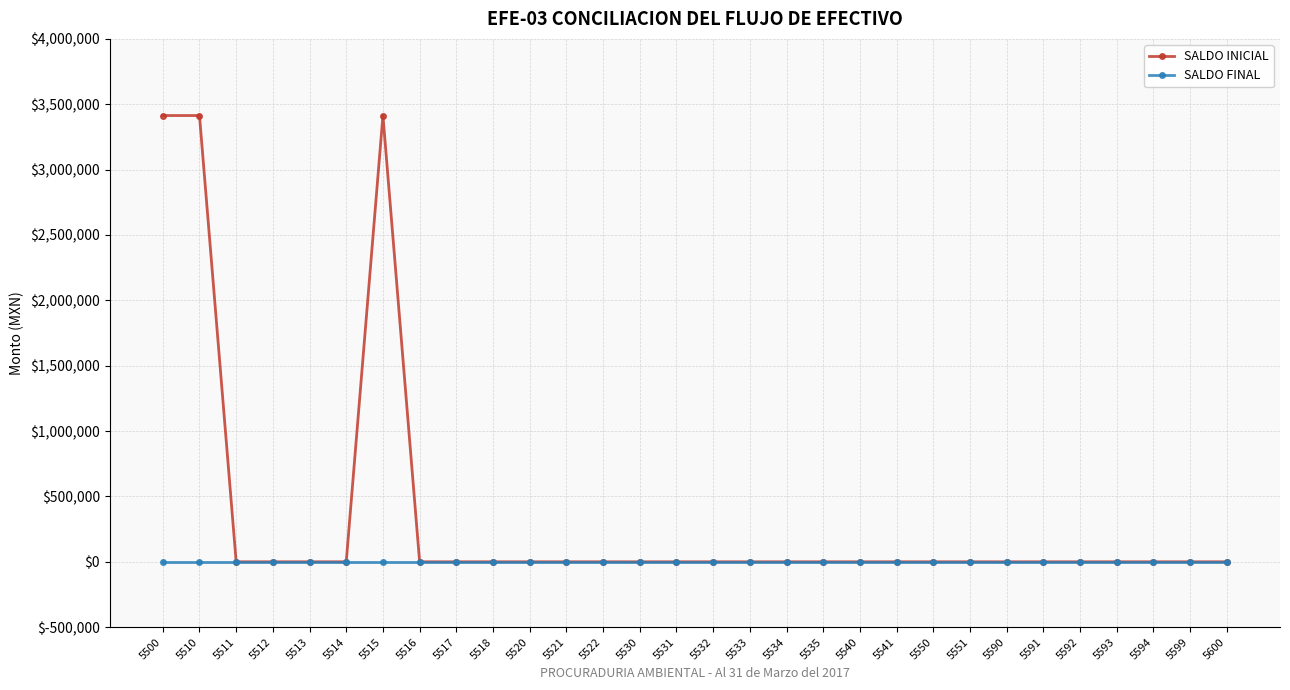

What is the maximum value for SALDO INICIAL?

3413655.9